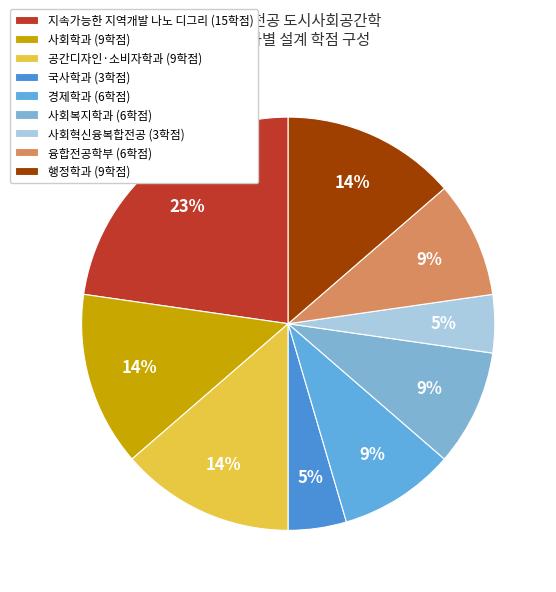

What is the ratio of the value at 공간디자인·소비자학과 to the value at 경제학과?

1.5